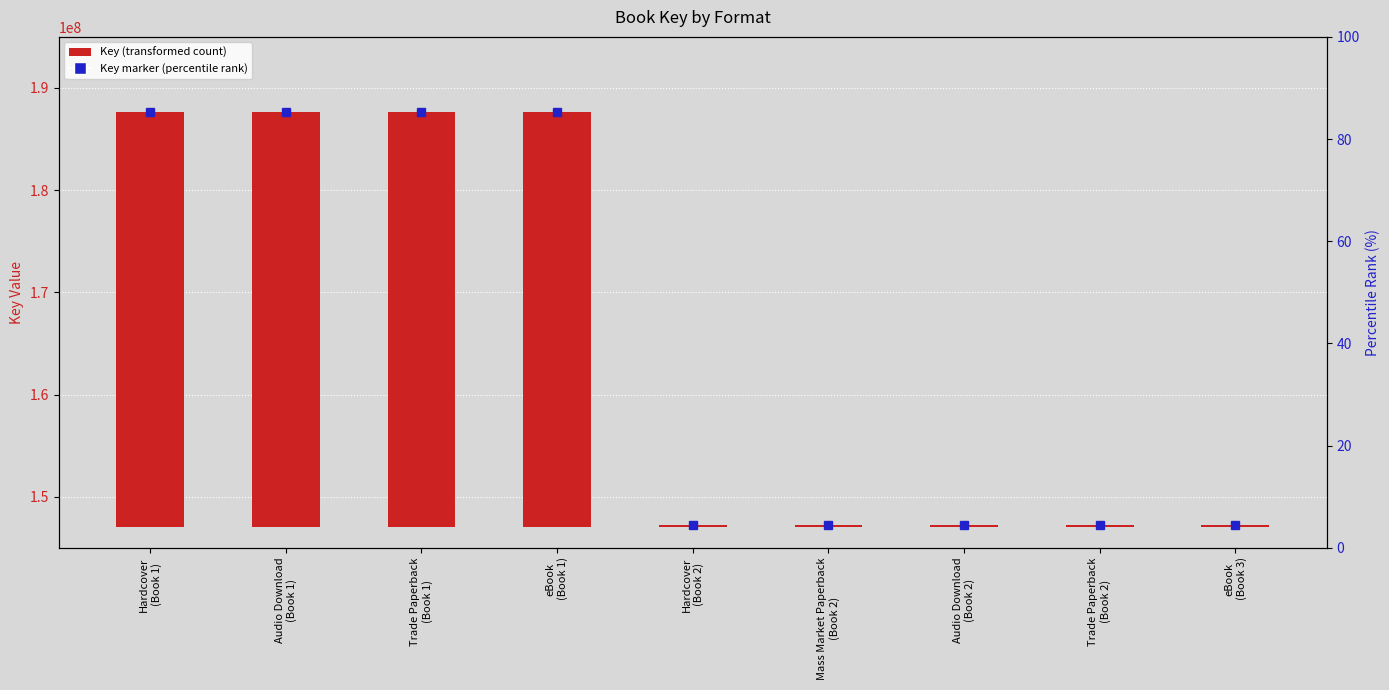

The chart shows a value of 53950521 at Hardcover
(Book 1). True or false?

False